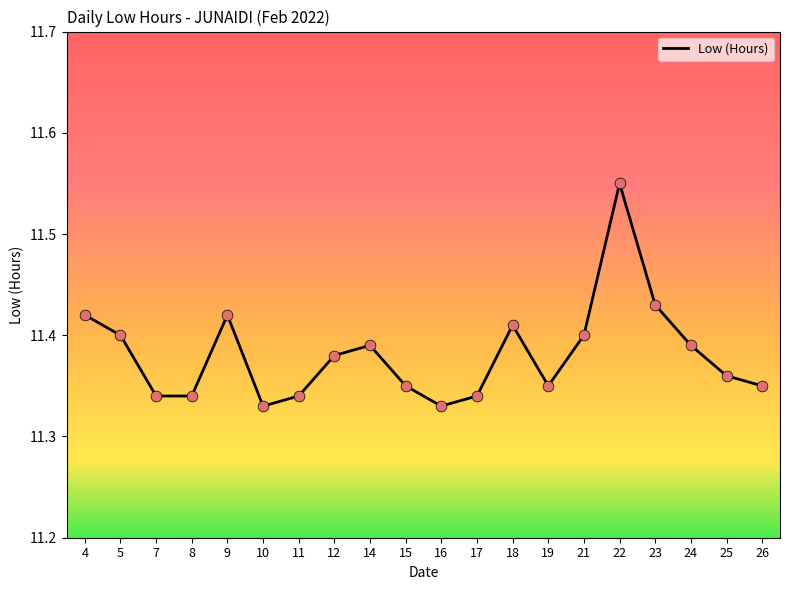

Between 24 and 10, which is larger?

24